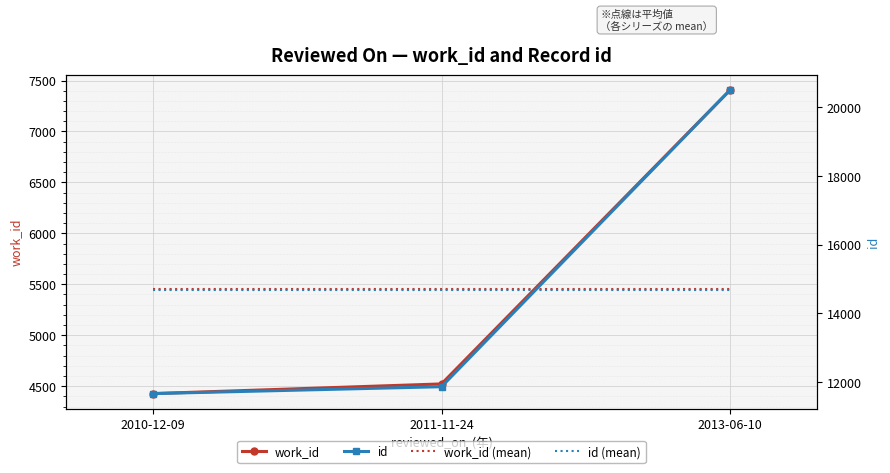

What is the spread (max minus min) of values at 2010-12-09?

10247.7